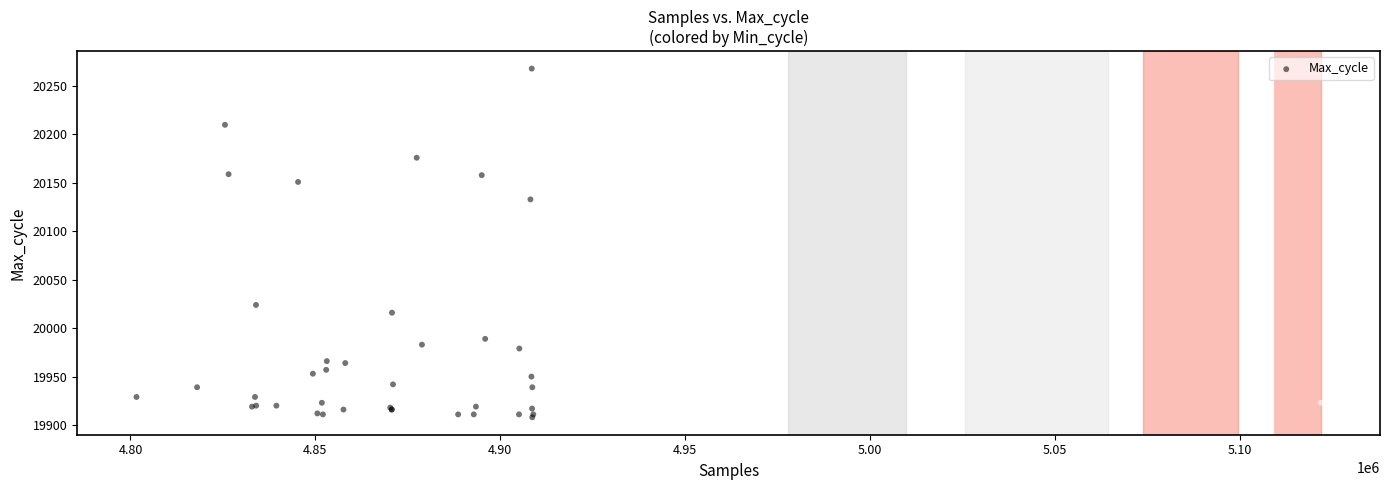

What Y value in the scatter plot is closest to 20088?

20133